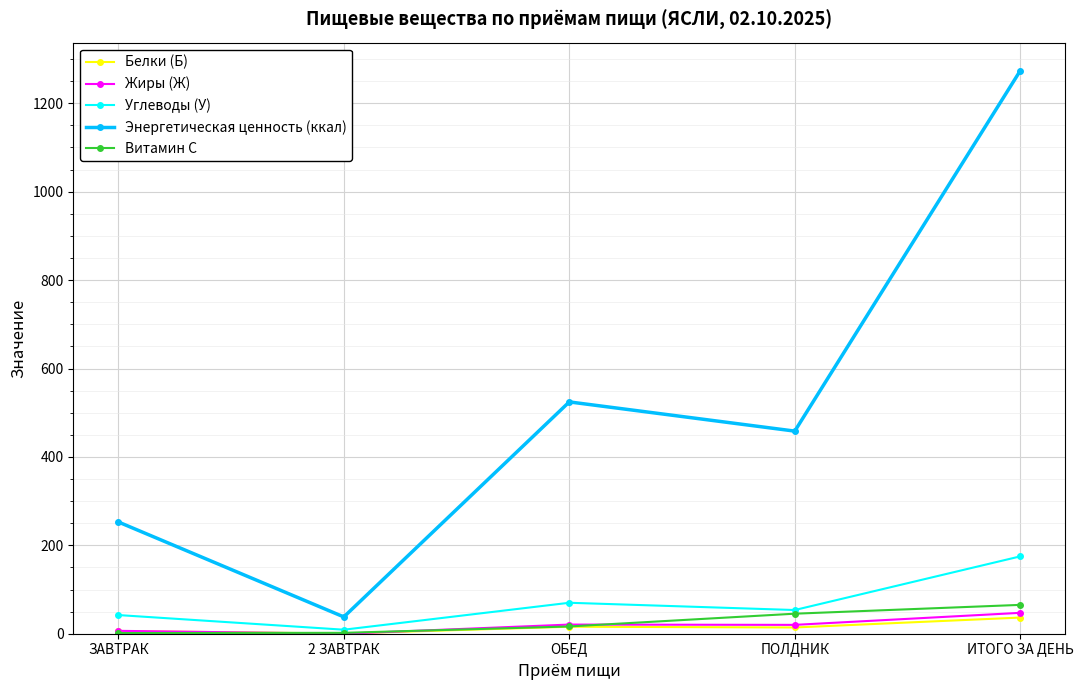

What is the lowest value of the Энергетическая ценность (ккал) series?

38.0